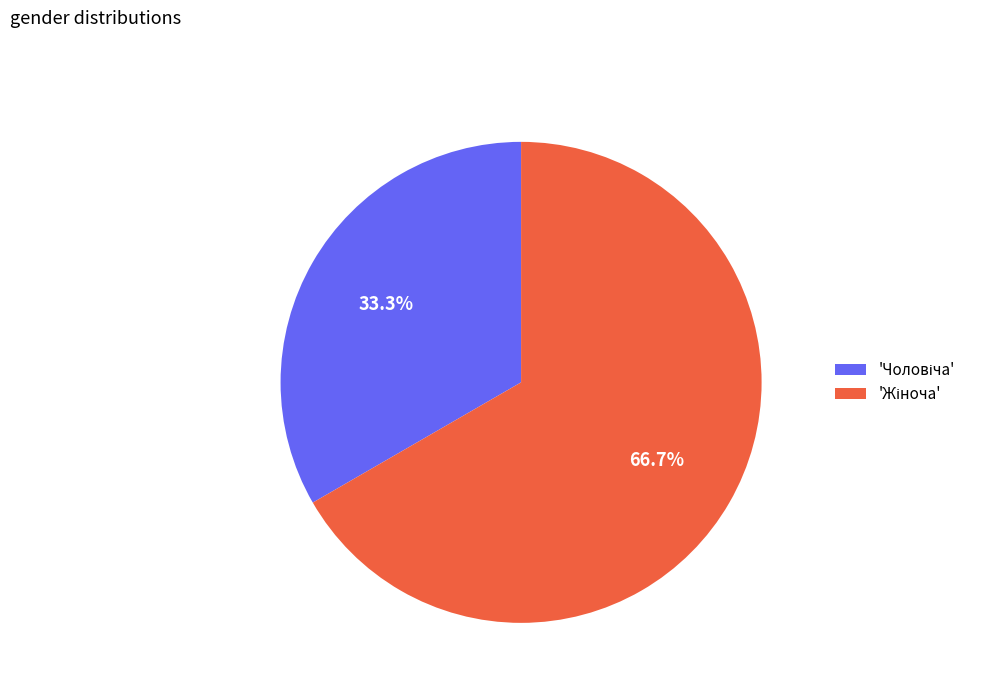

Is there any slice that represents more than half of the pie?

Yes